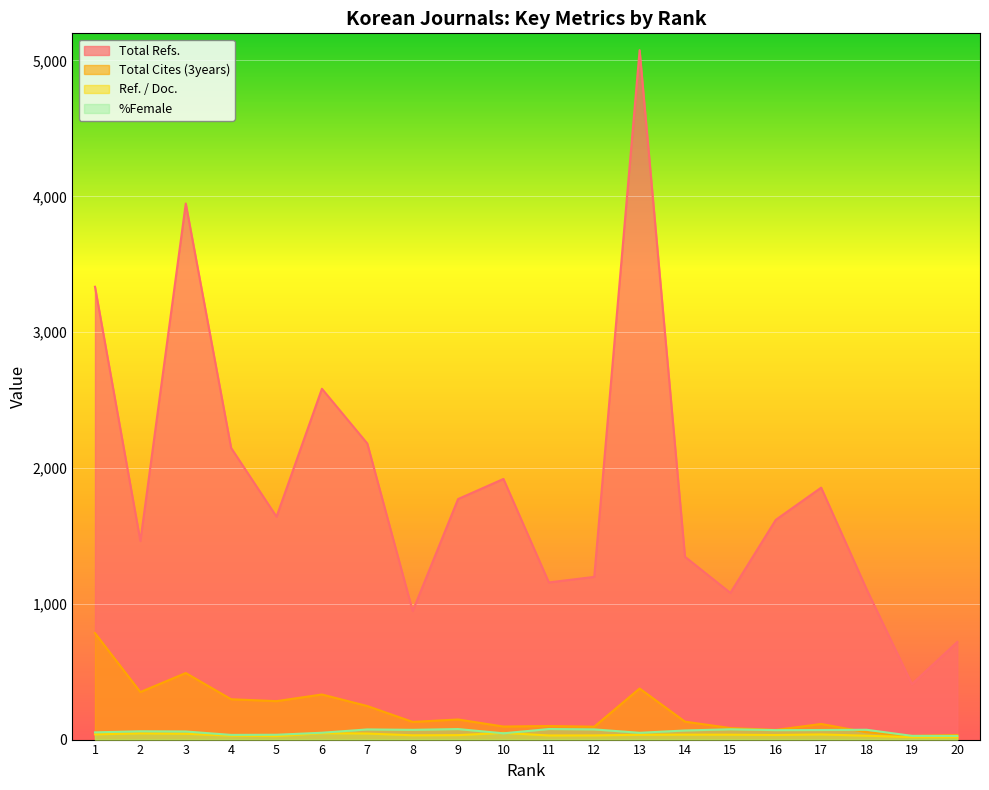

How many values in the Total Cites (3years) series are below 132?

10